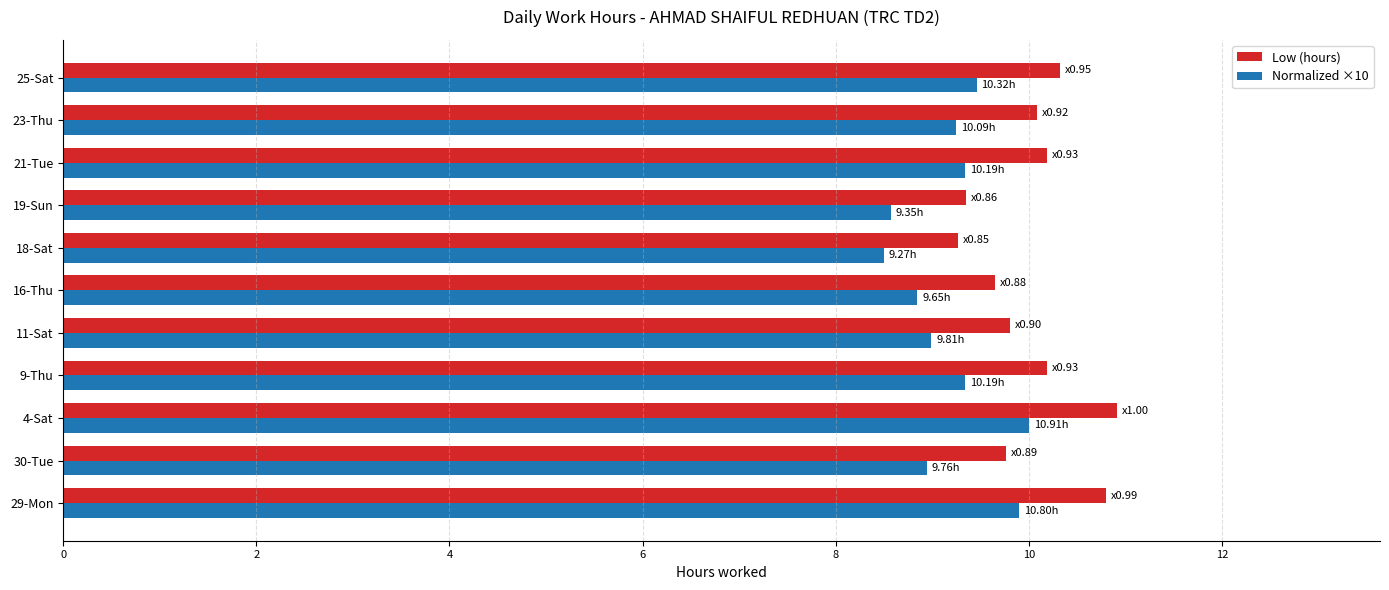

What is the difference between the maximum and second lowest values in the Normalized ×10 series?

1.4